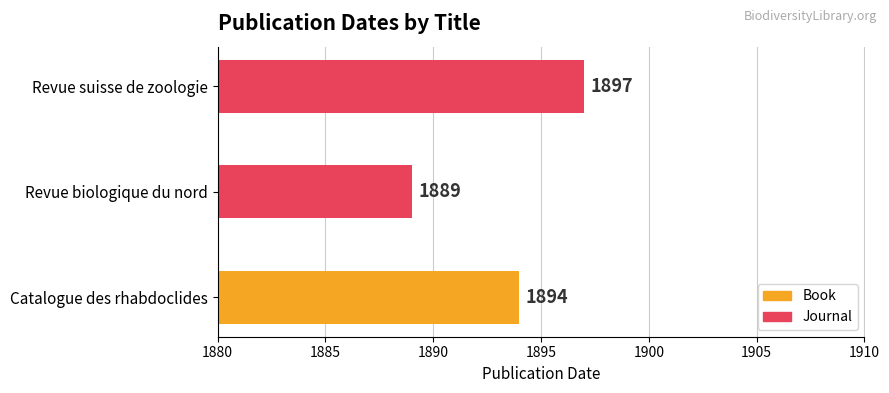

How many bars are there in total?

3